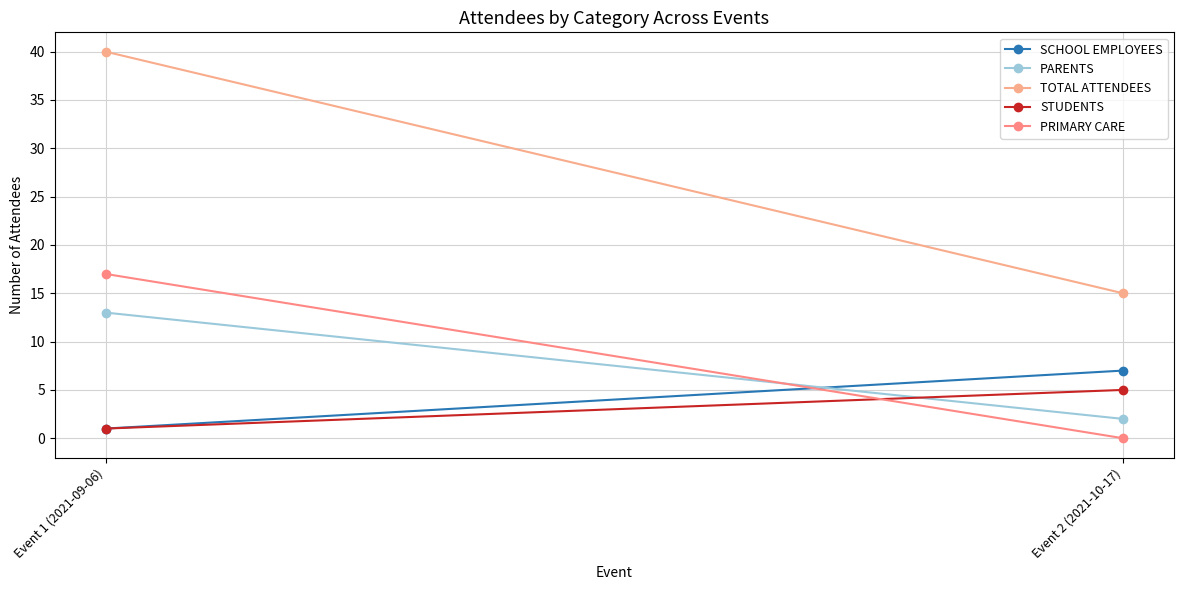

What is the label of the 1st point from the left?

Event 1 (2021-09-06)